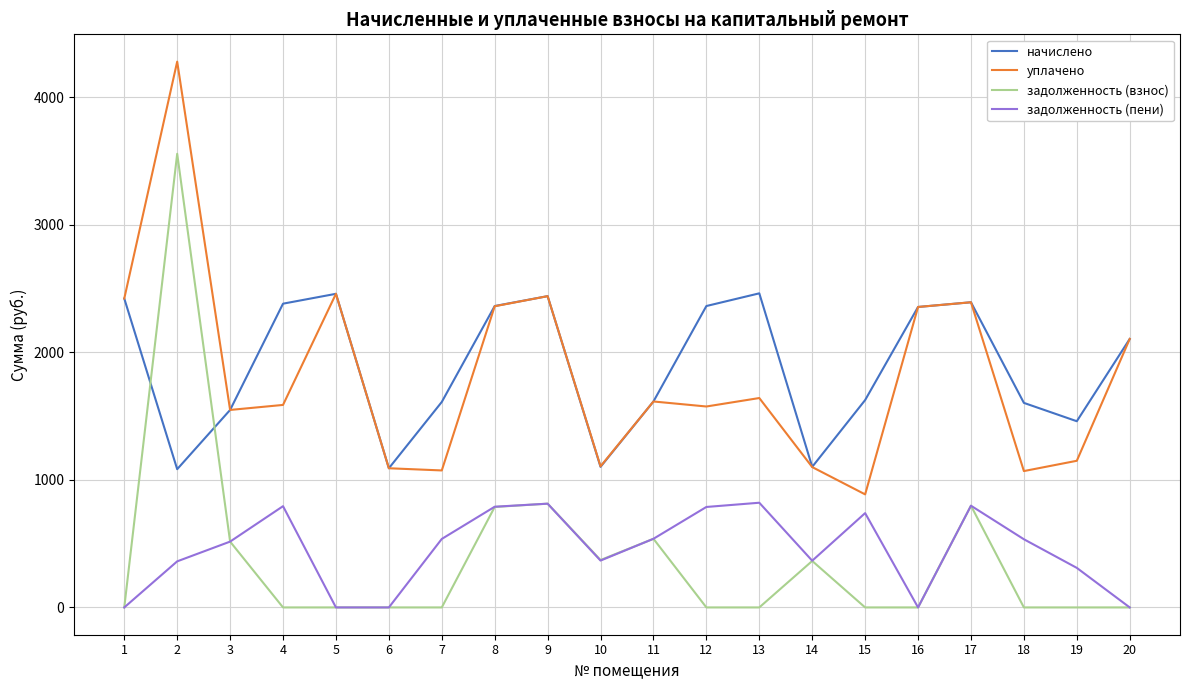

True or false: задолженность (пени) and начислено intersect in this chart.

False